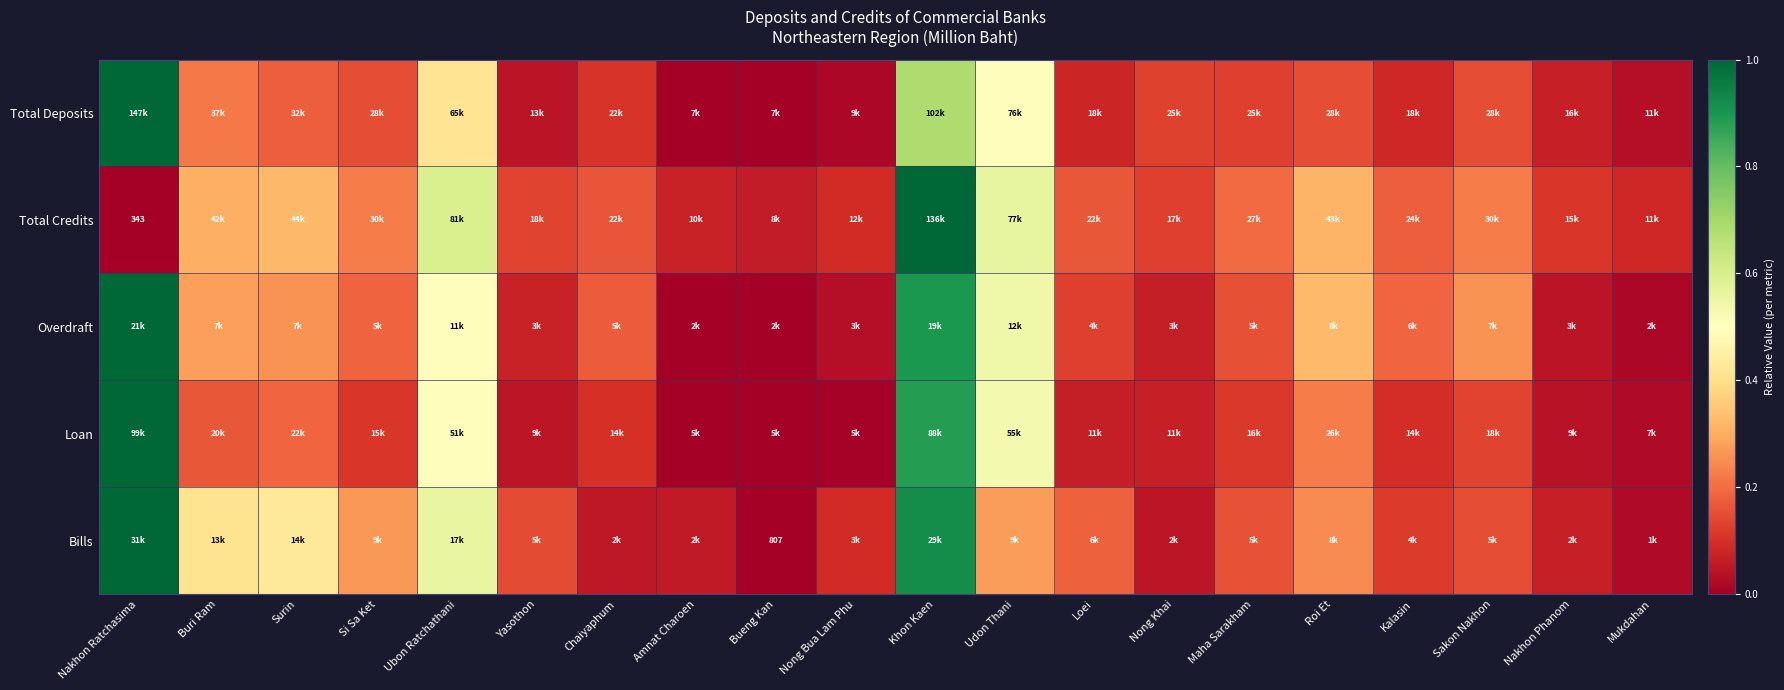

At which label is Total Credits closest to 0?

Nakhon Ratchasima